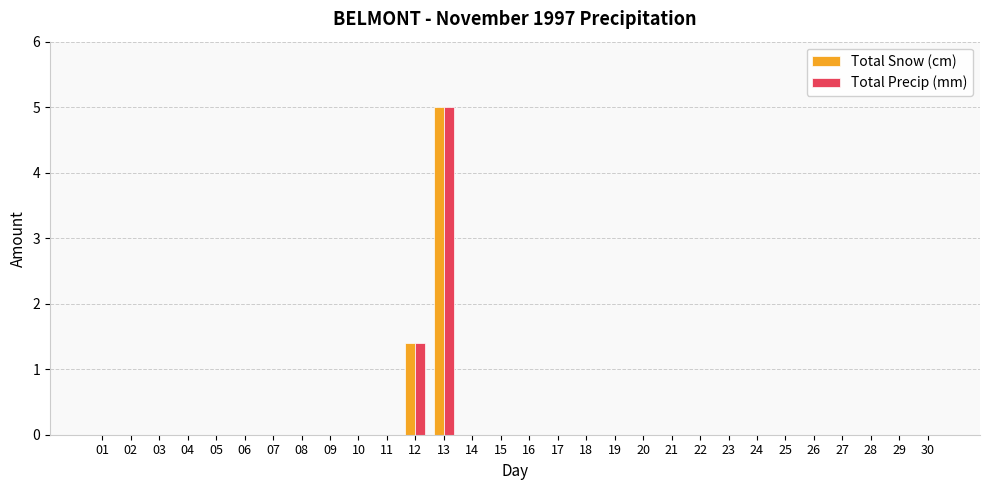

At which label is Total Snow (cm) closest to 2?

12